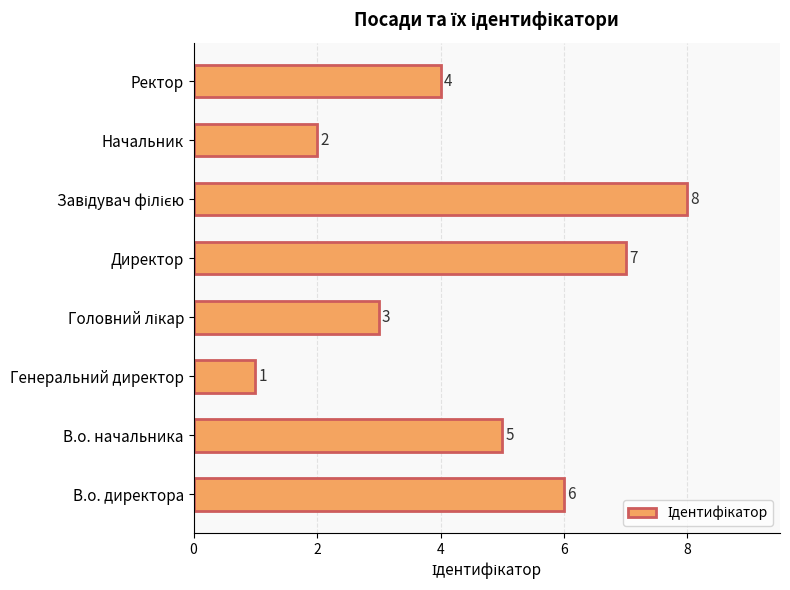

What is the difference between the second highest and minimum values?

6